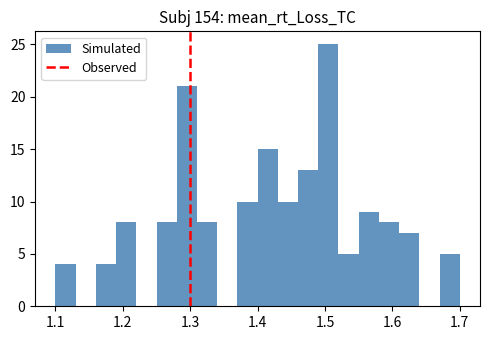

Around what value on the x-axis is the tallest bar? Give the approximate position of its centre, as read against the axis.

1.51